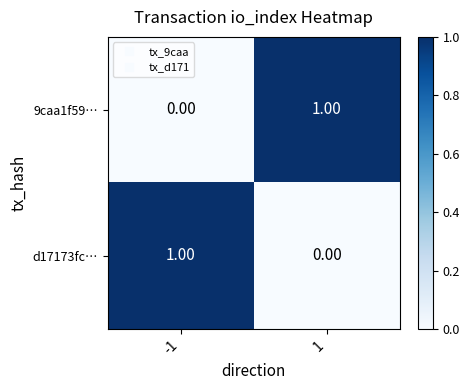

List the labels in order of 9caa1f59… value, largest first.

1, -1